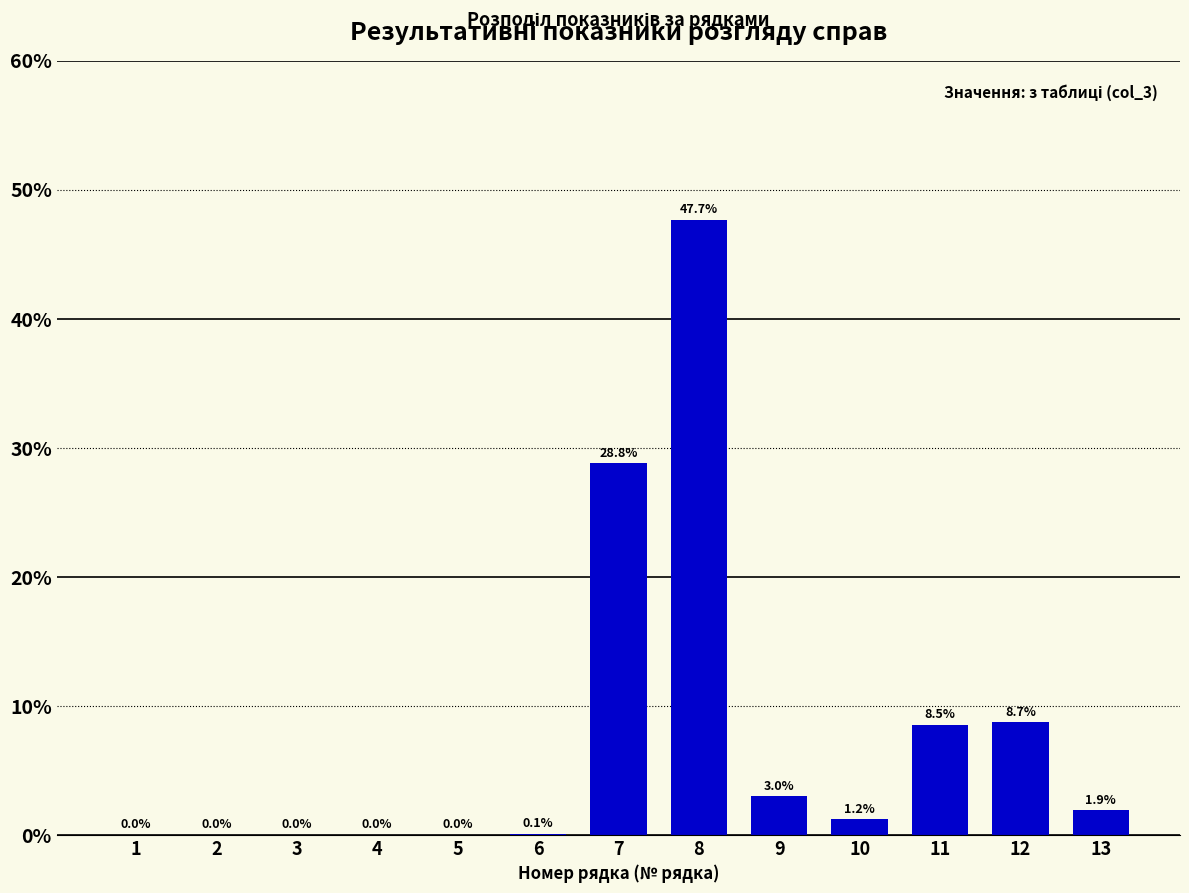

Where is the data nearest to the value 23?

7